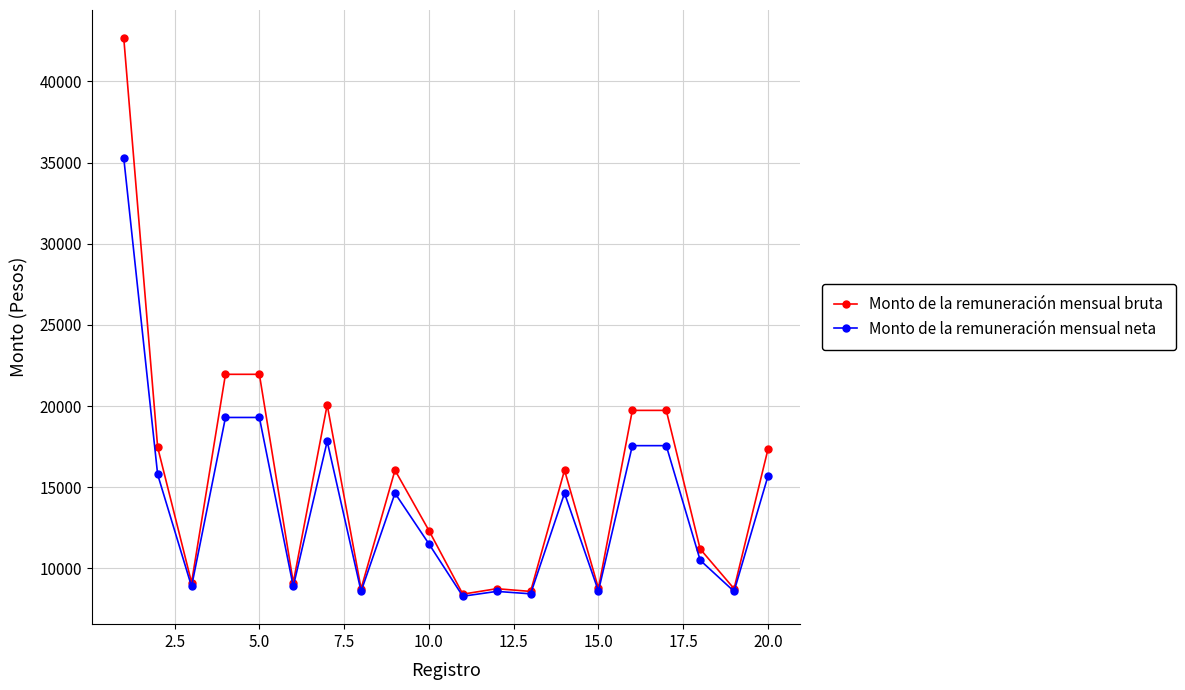

What is the average value of the Monto de la remuneración mensual bruta series?

15340.0